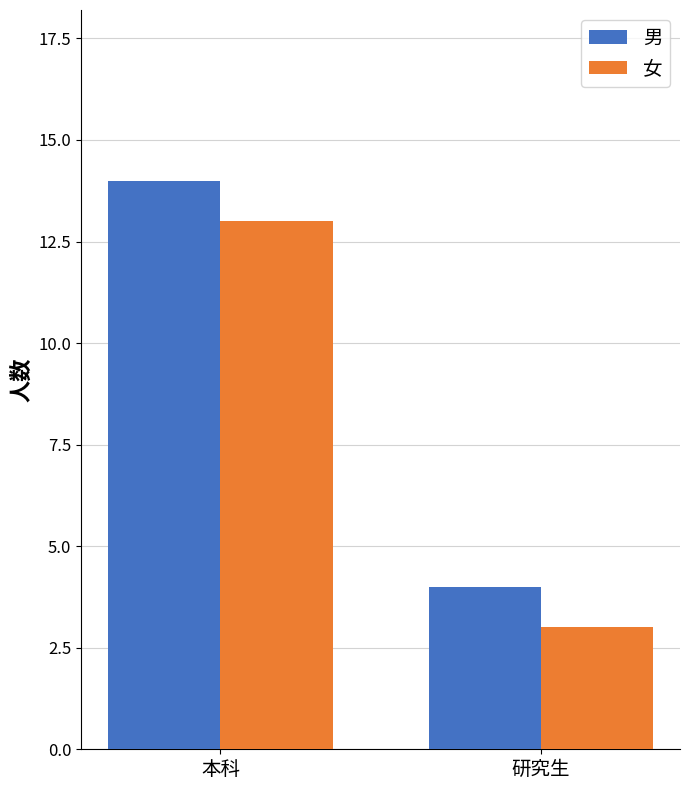

Does the chart contain stacked bars?

No